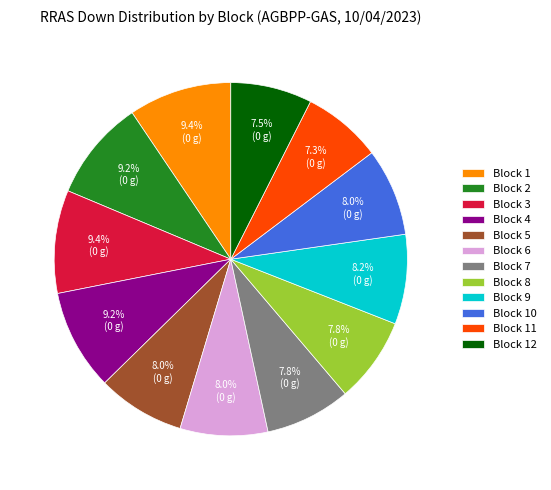

To the nearest percent, what is the average slice percentage?

8%